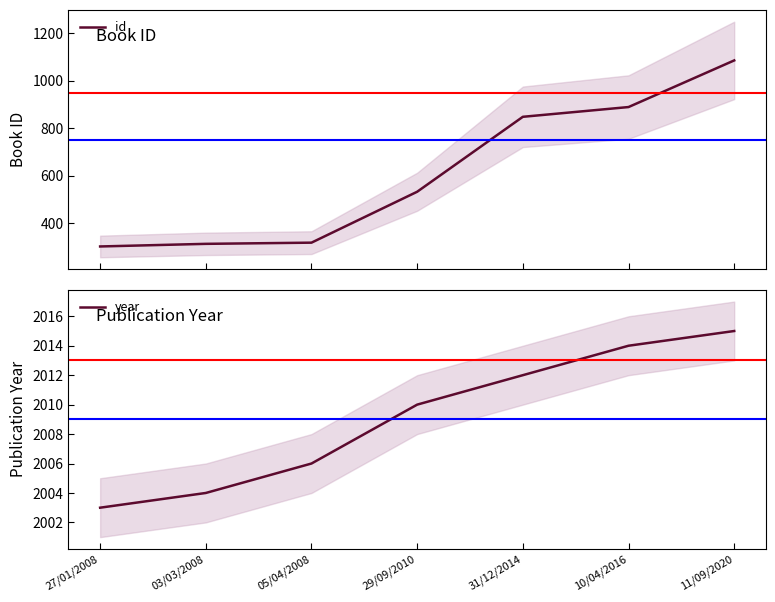

Reading left to right, what are all the values shown in this chart?

id: 27/01/2008=303	03/03/2008=314	05/04/2008=319	29/09/2010=533	31/12/2014=848	10/04/2016=889	11/09/2020=1085
year: 27/01/2008=2003	03/03/2008=2004	05/04/2008=2006	29/09/2010=2010	31/12/2014=2012	10/04/2016=2014	11/09/2020=2015